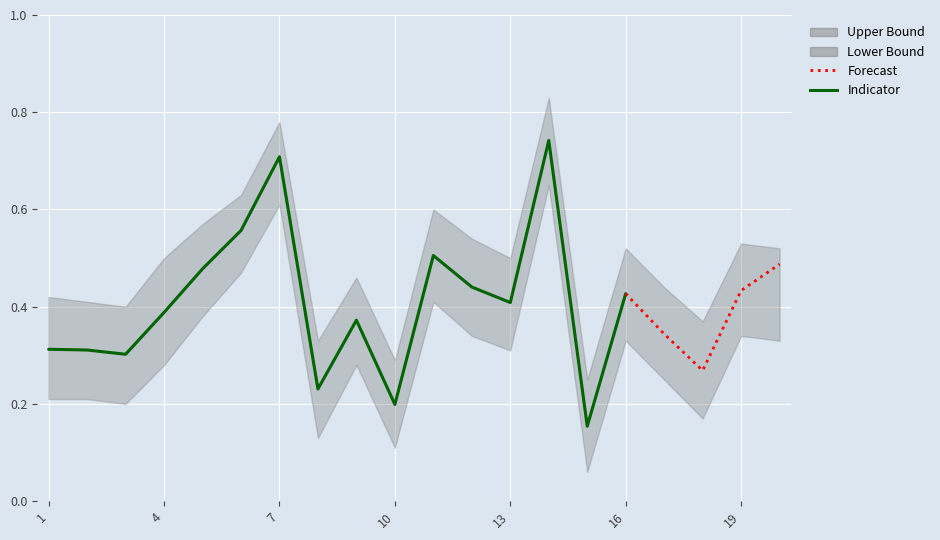

What is the total value across all series at 6?

2.2